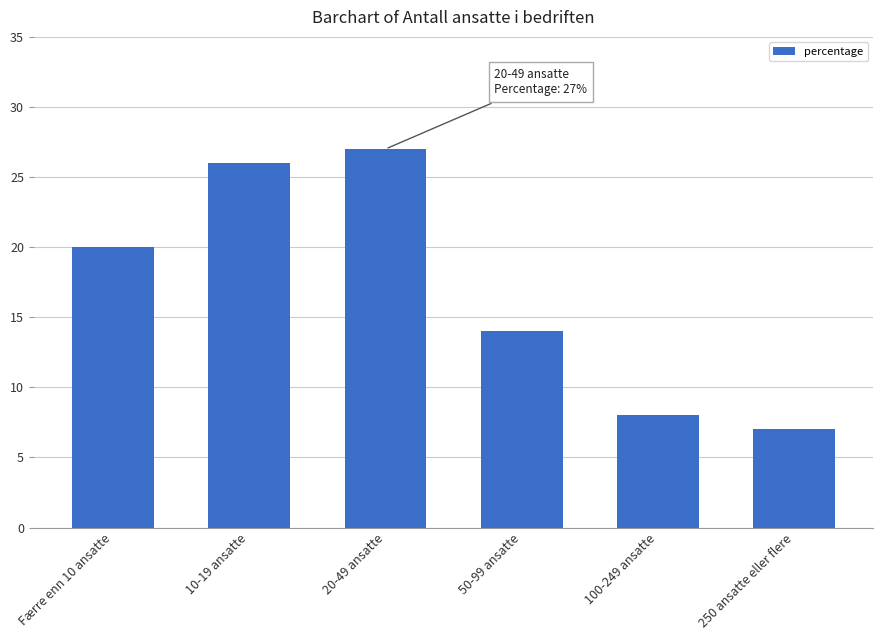

Which category has the lowest value across all series?

250 ansatte eller flere